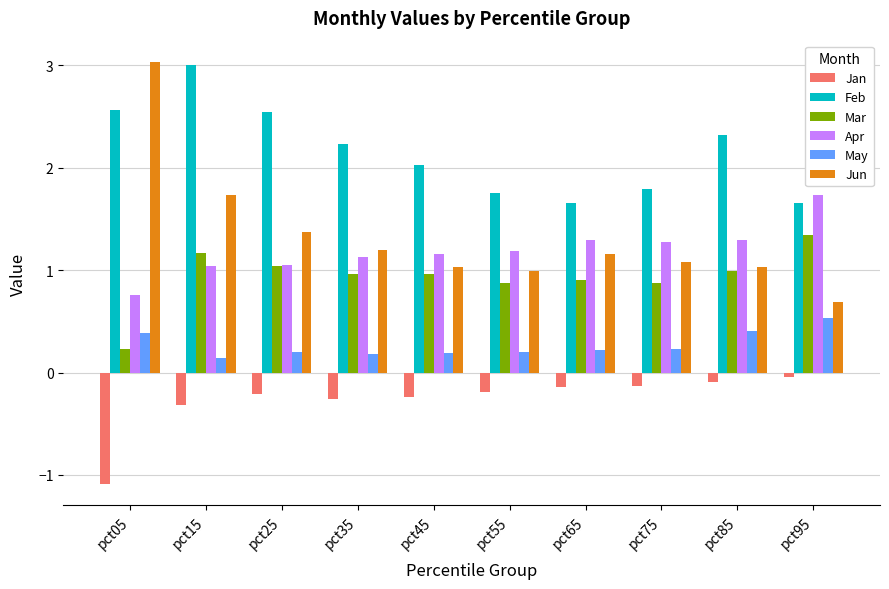

What are all the series names shown in the legend?

Jan, Feb, Mar, Apr, May, Jun